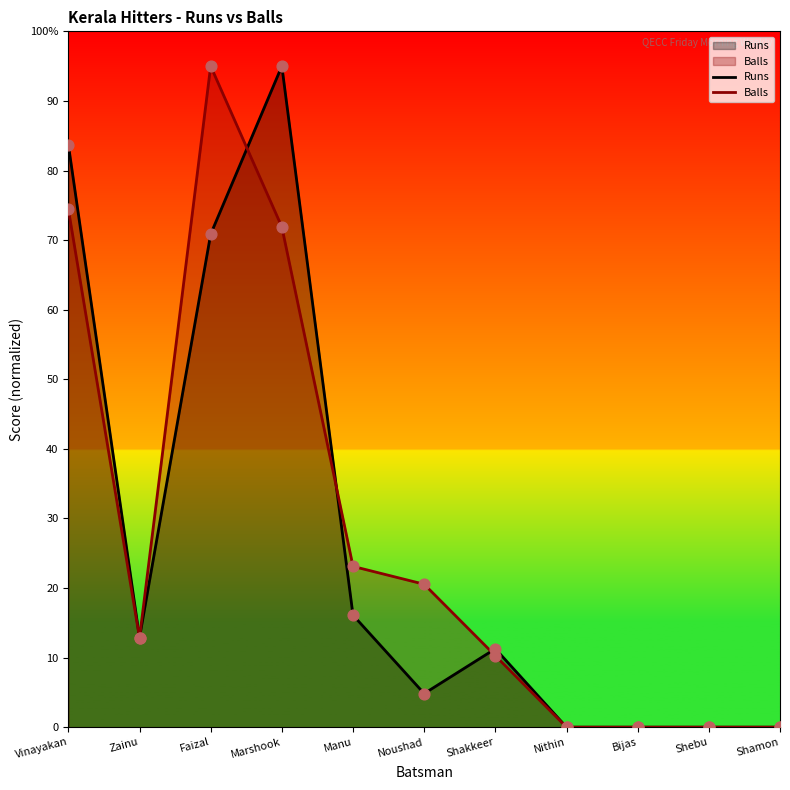

Which series has the widest spread of Y values?

Runs